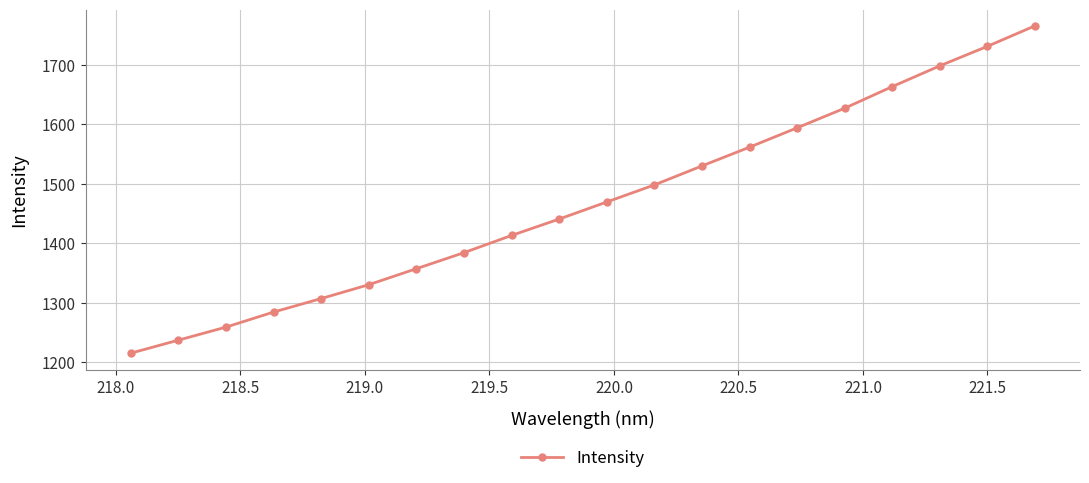

What is the sum of all values?

29371.4